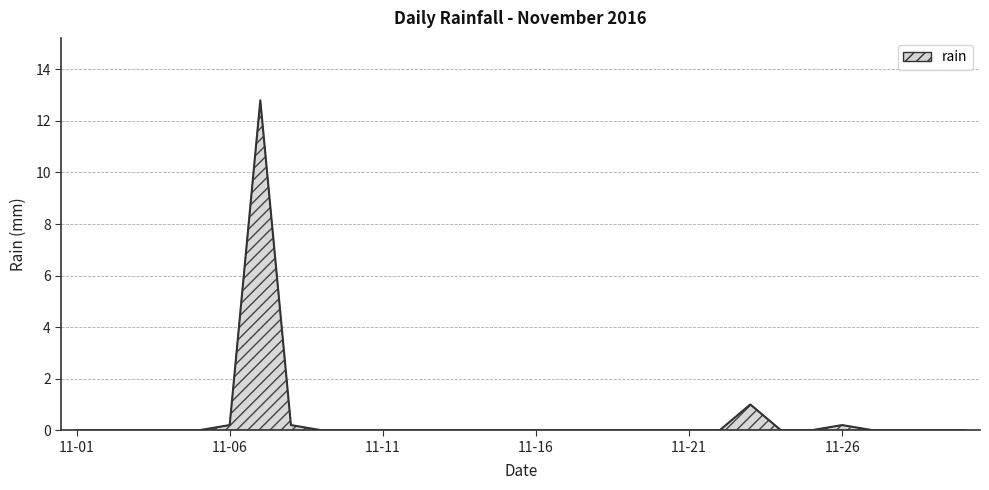

What is the maximum value shown in the chart?

12.8